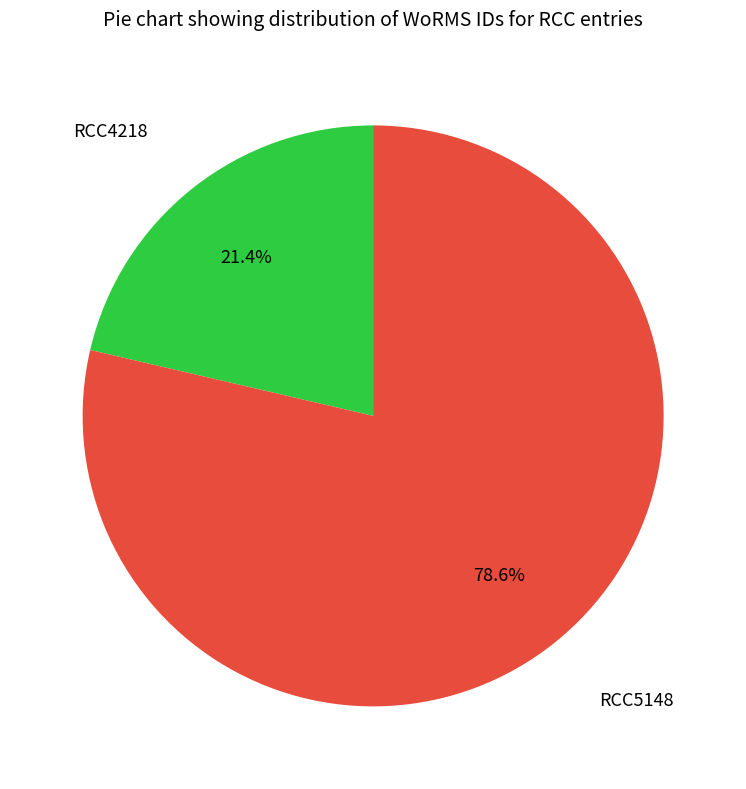

Is there a majority slice in this chart?

Yes